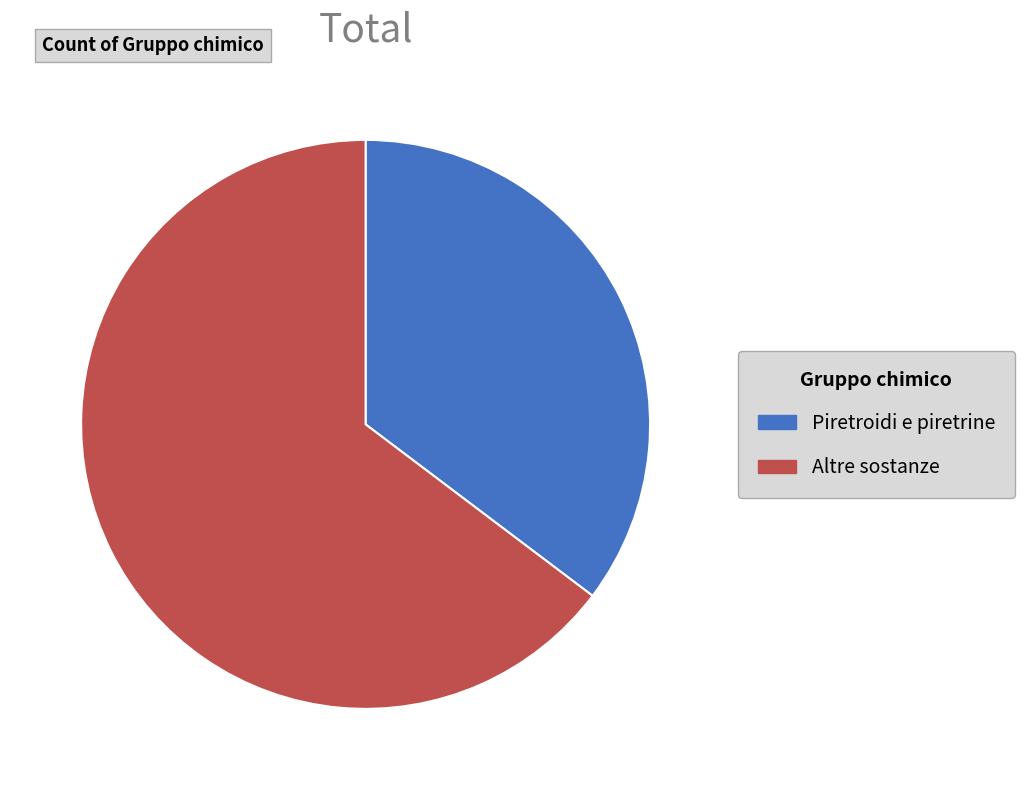

Is there any slice that represents more than half of the pie?

Yes